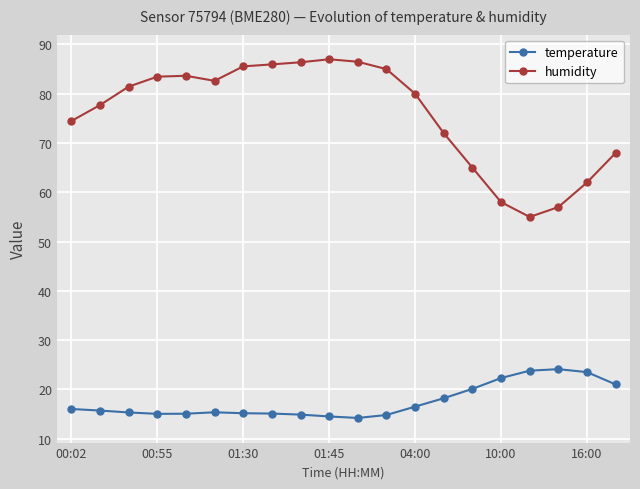

What is the minimum value for temperature?

14.2